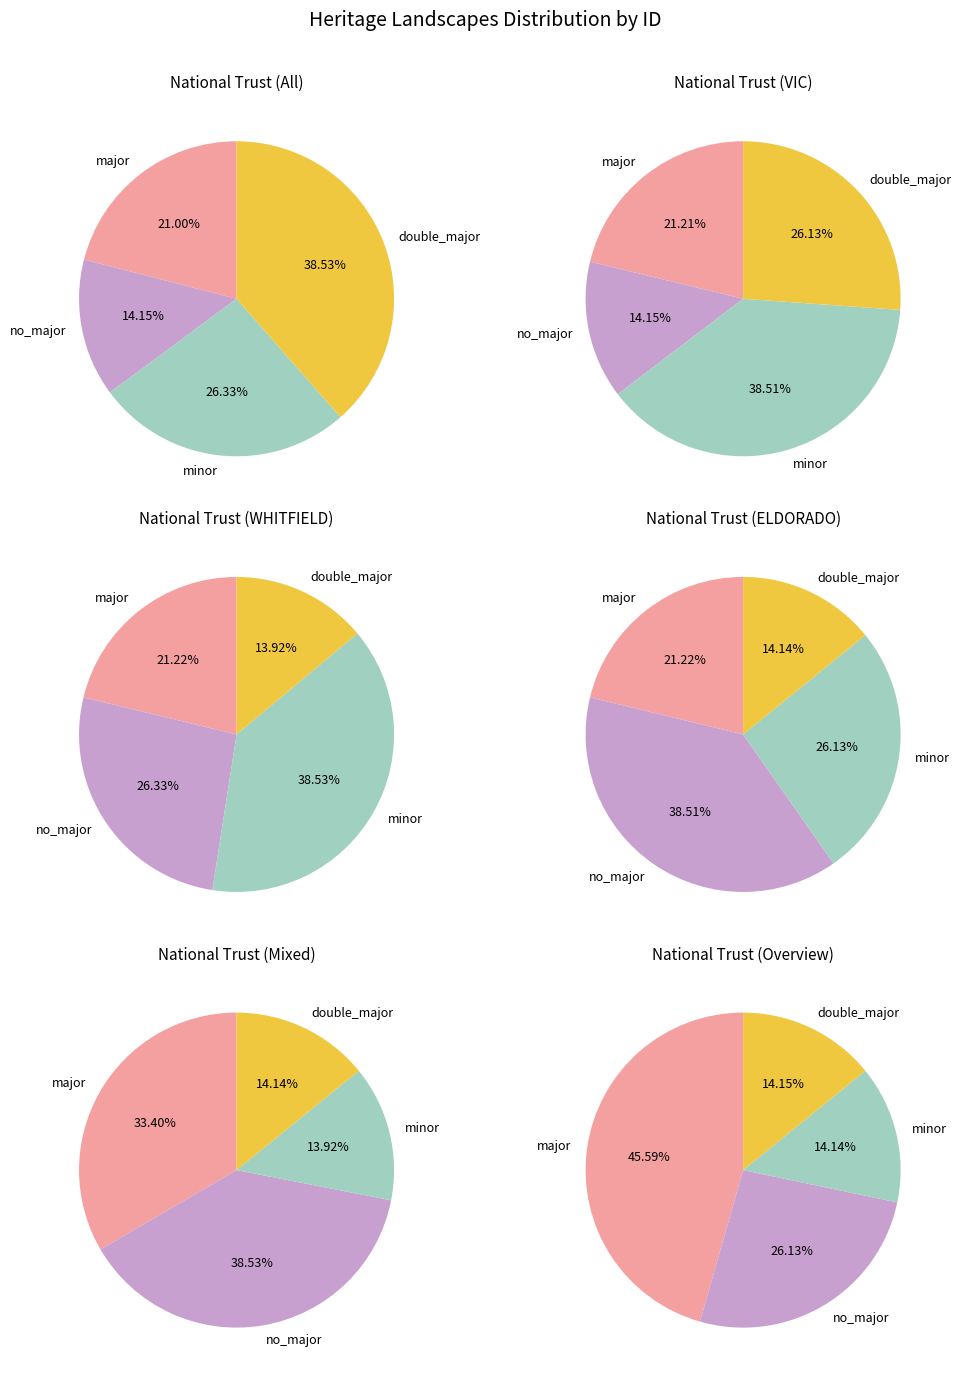

Is there any slice that represents more than half of the pie?

No